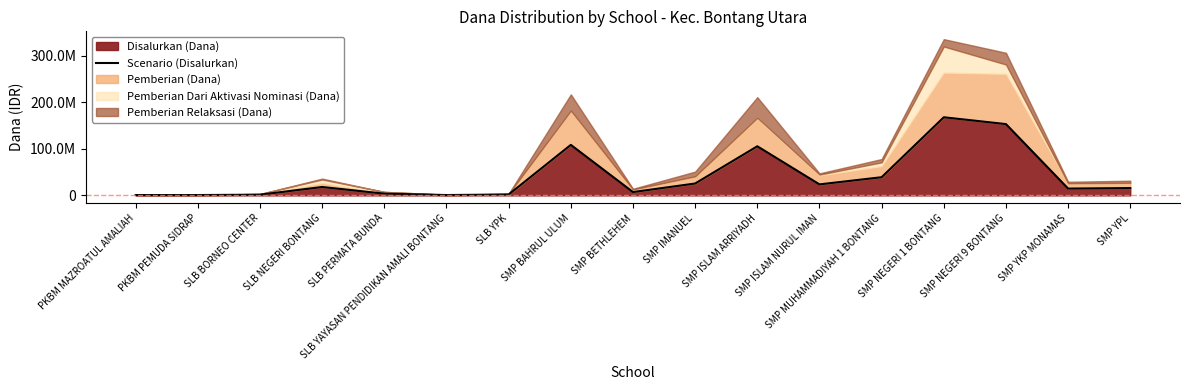

Does the chart have visible grid lines?

No